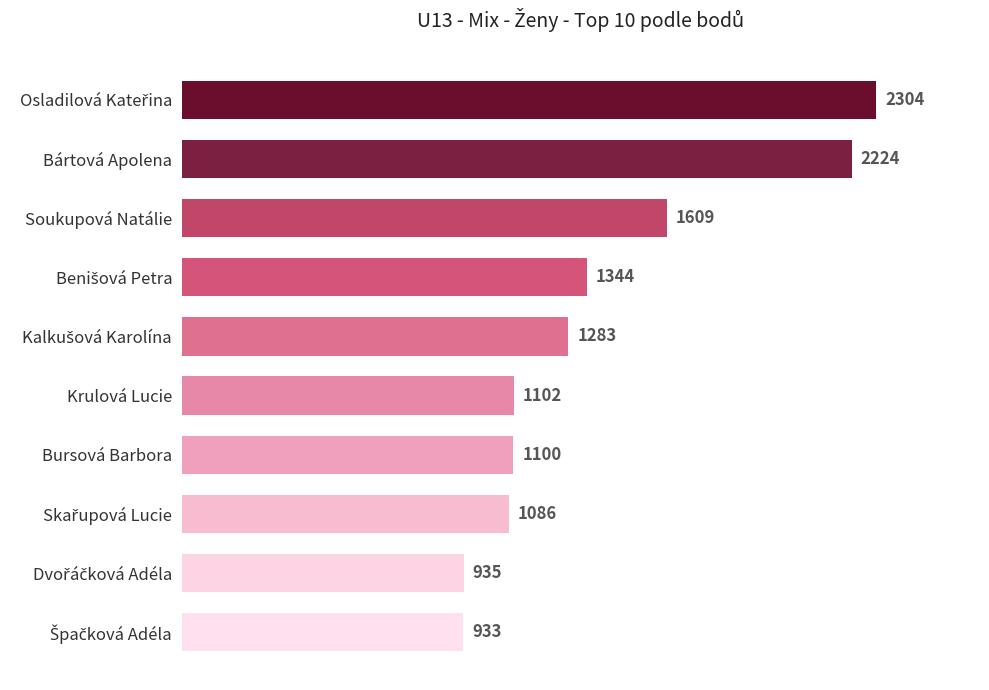

Where is the data nearest to the value 1618?

Soukupová Natálie